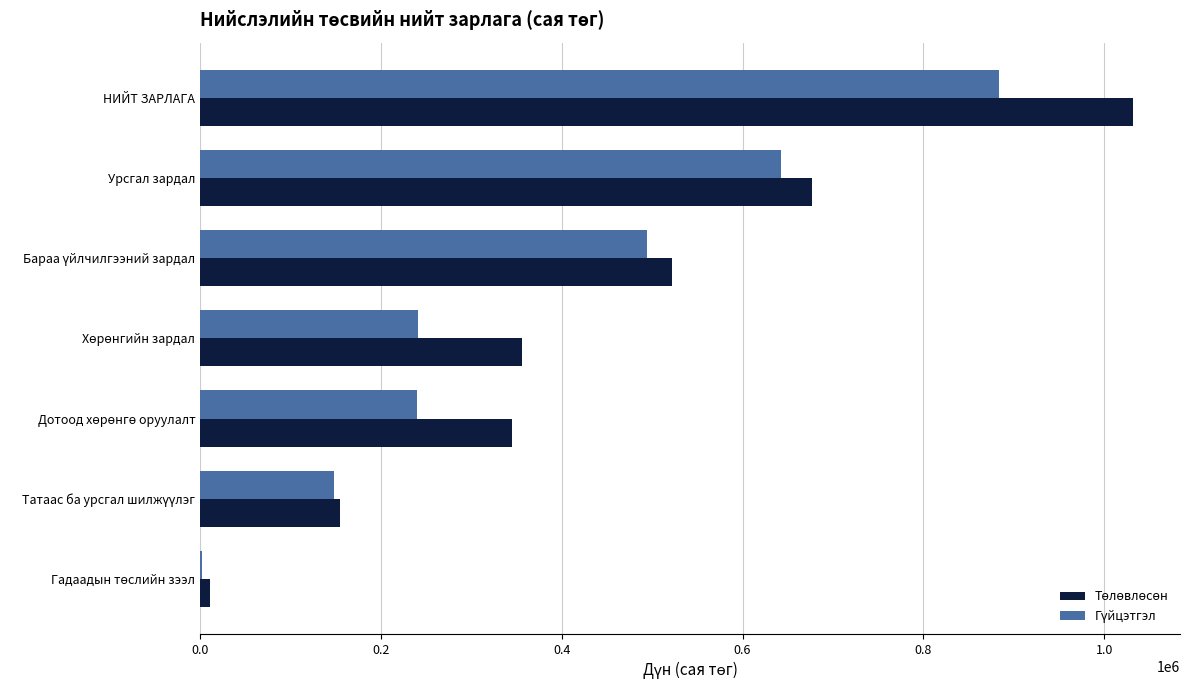

Which label corresponds to the largest value in the chart?

НИЙТ ЗАРЛАГА